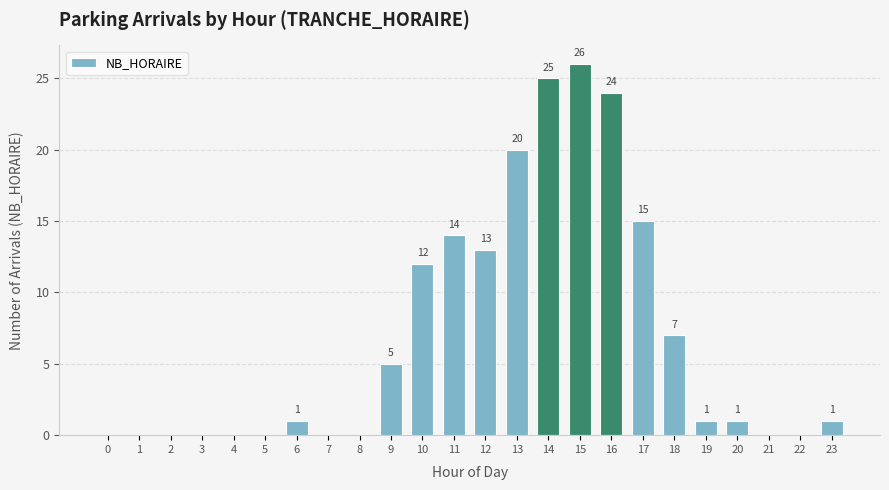

Reading left to right, what are all the values shown in this chart?

0=0	1=0	2=0	3=0	4=0	5=0	6=1	7=0	8=0	9=5	10=12	11=14	12=13	13=20	14=25	15=26	16=24	17=15	18=7	19=1	20=1	21=0	22=0	23=1